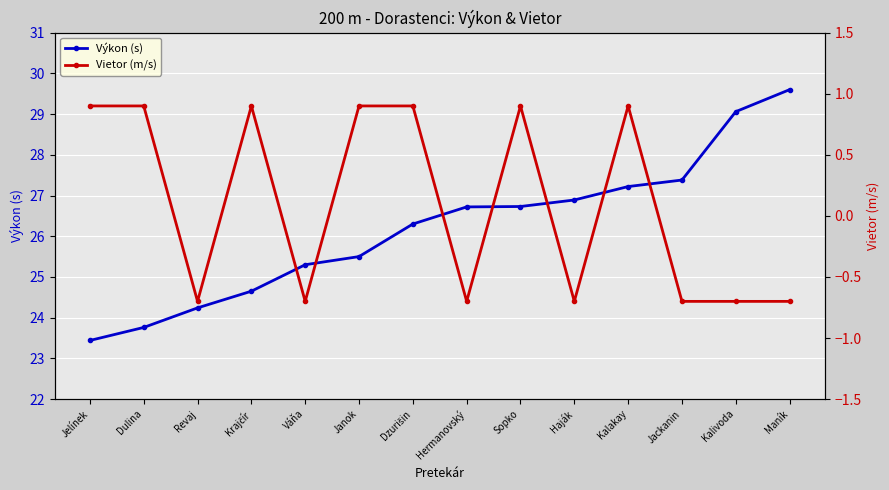

List the labels in order of Výkon (s) value, smallest first.

Jelínek, Dulina, Revaj, Krajčír, Váňa, Janok, Dzurišin, Hermanovský, Sopko, Haják, Kalakay, Jackanin, Kalivoda, Maník